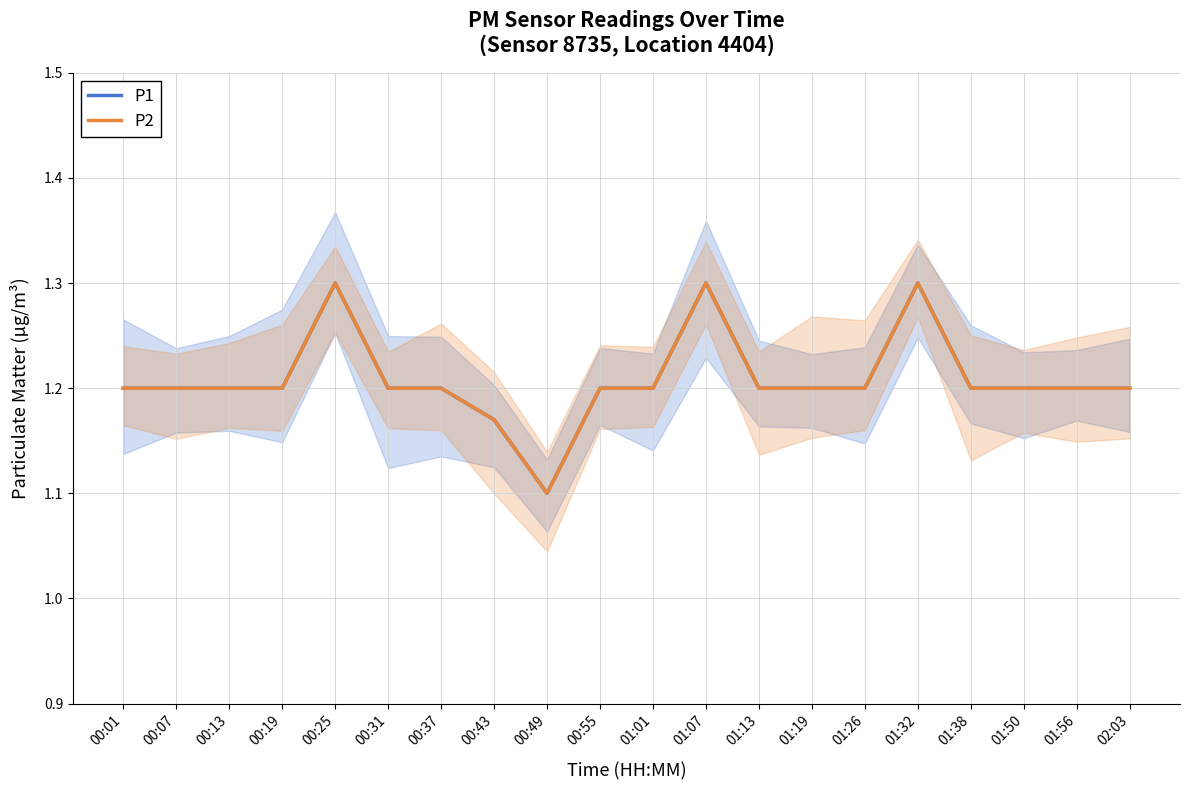

What are all the series names shown in the legend?

P1, P2